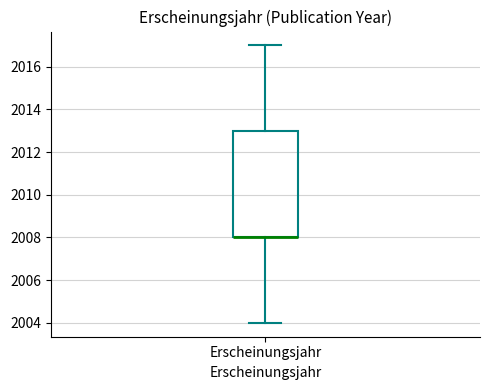

Where is the lower edge of the box for Erscheinungsjahr on the y-axis? The values are not printed on the chart, so give them approximately, as read against the axis.

2008